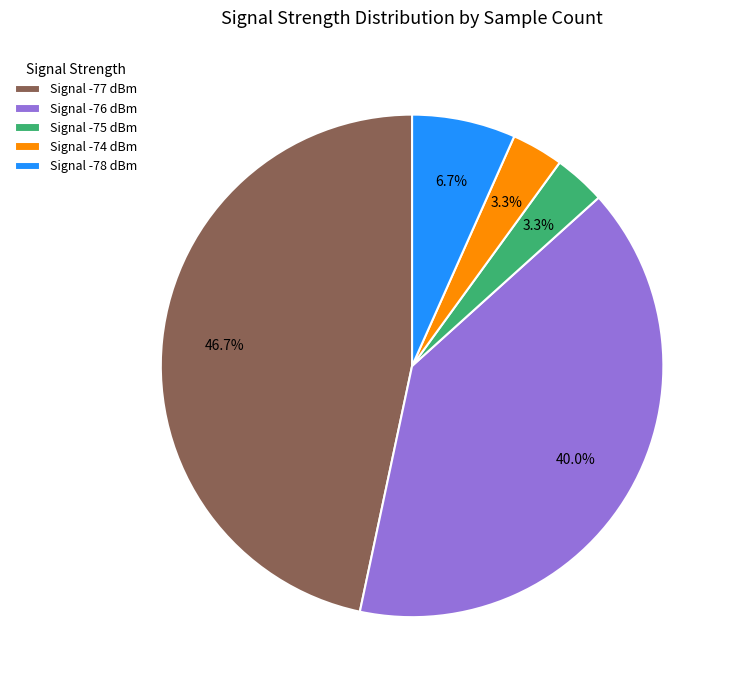

What is the largest slice in the pie chart?

Signal -77 dBm